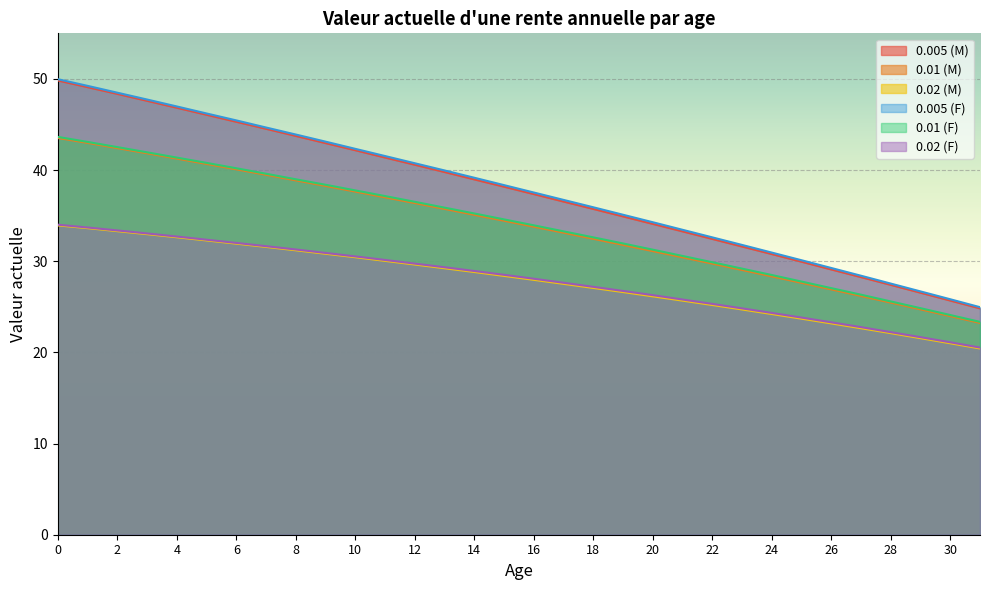

What is the difference between the maximum and second lowest values in the 0.02 (F) series?

12.9